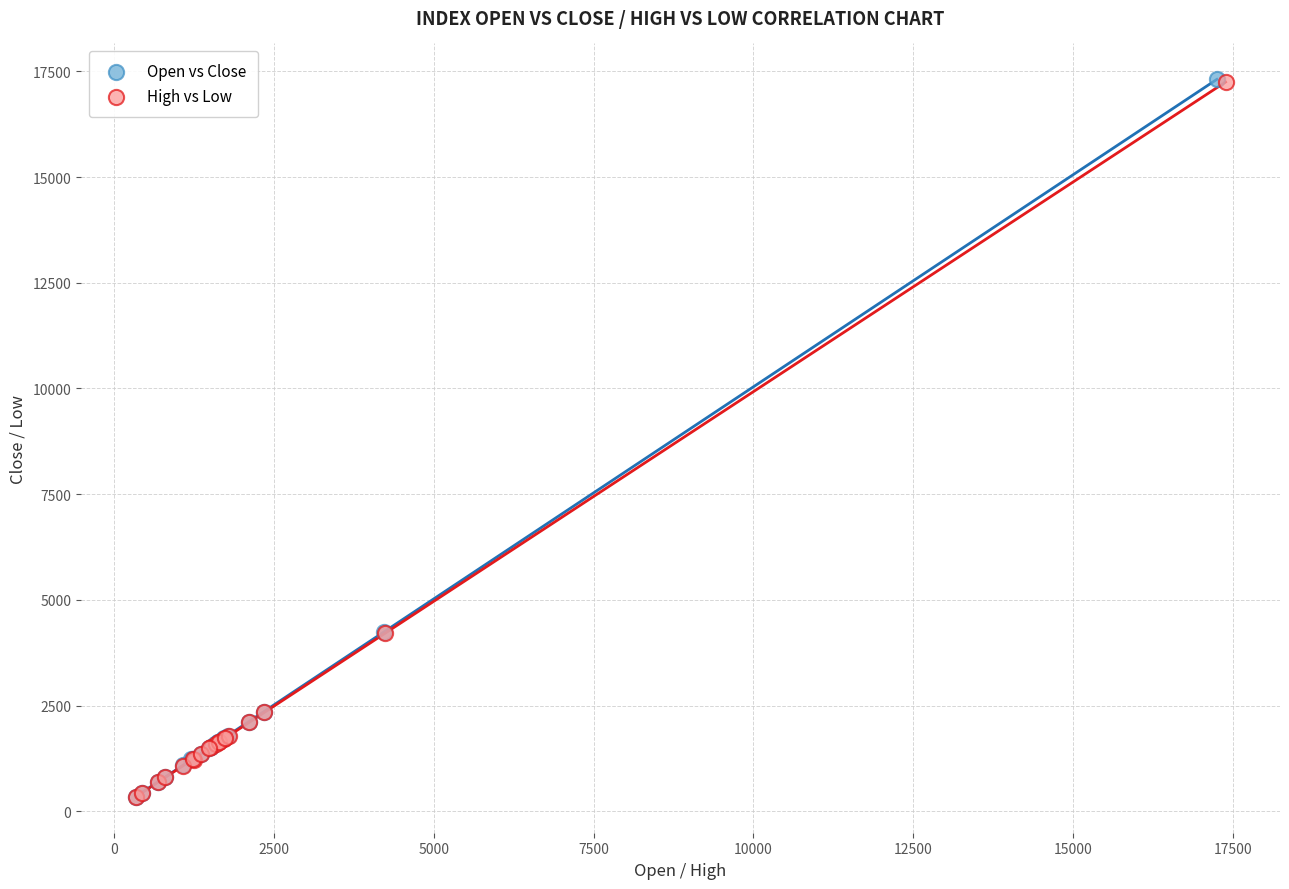

Which series has the largest Y range (max minus min)?

Open vs Close